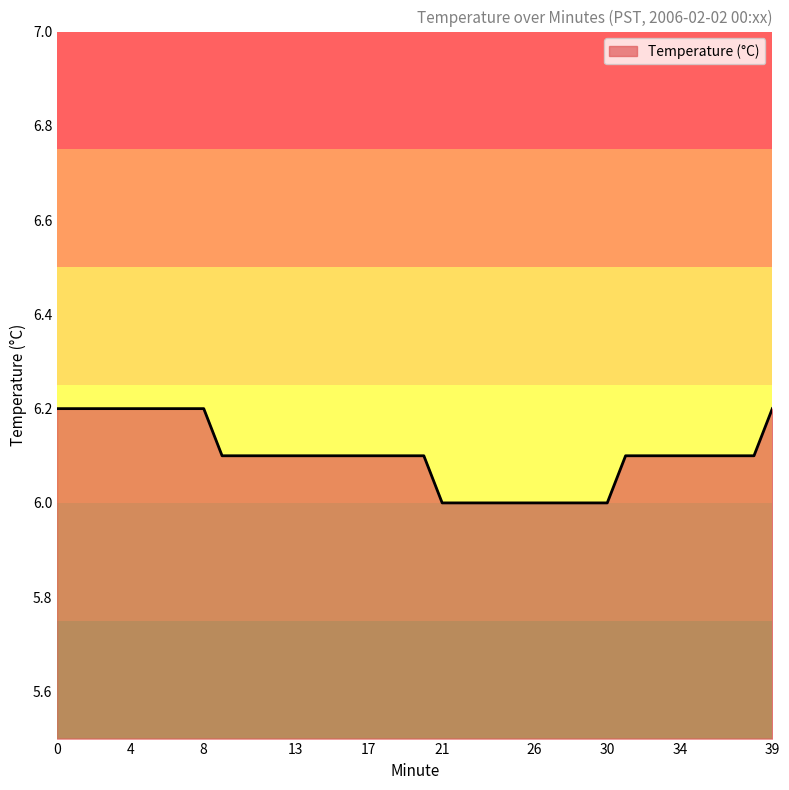

What is the smallest value displayed?

6.0